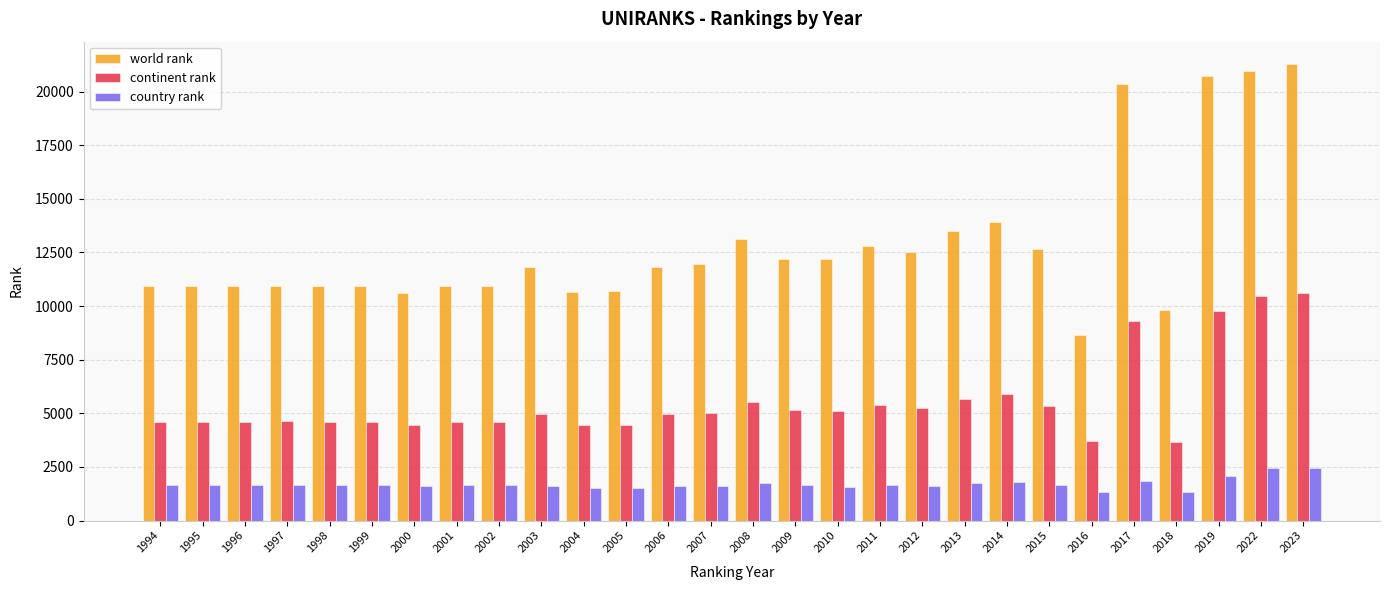

Which series changed the most between 2017 and 2019?

continent rank